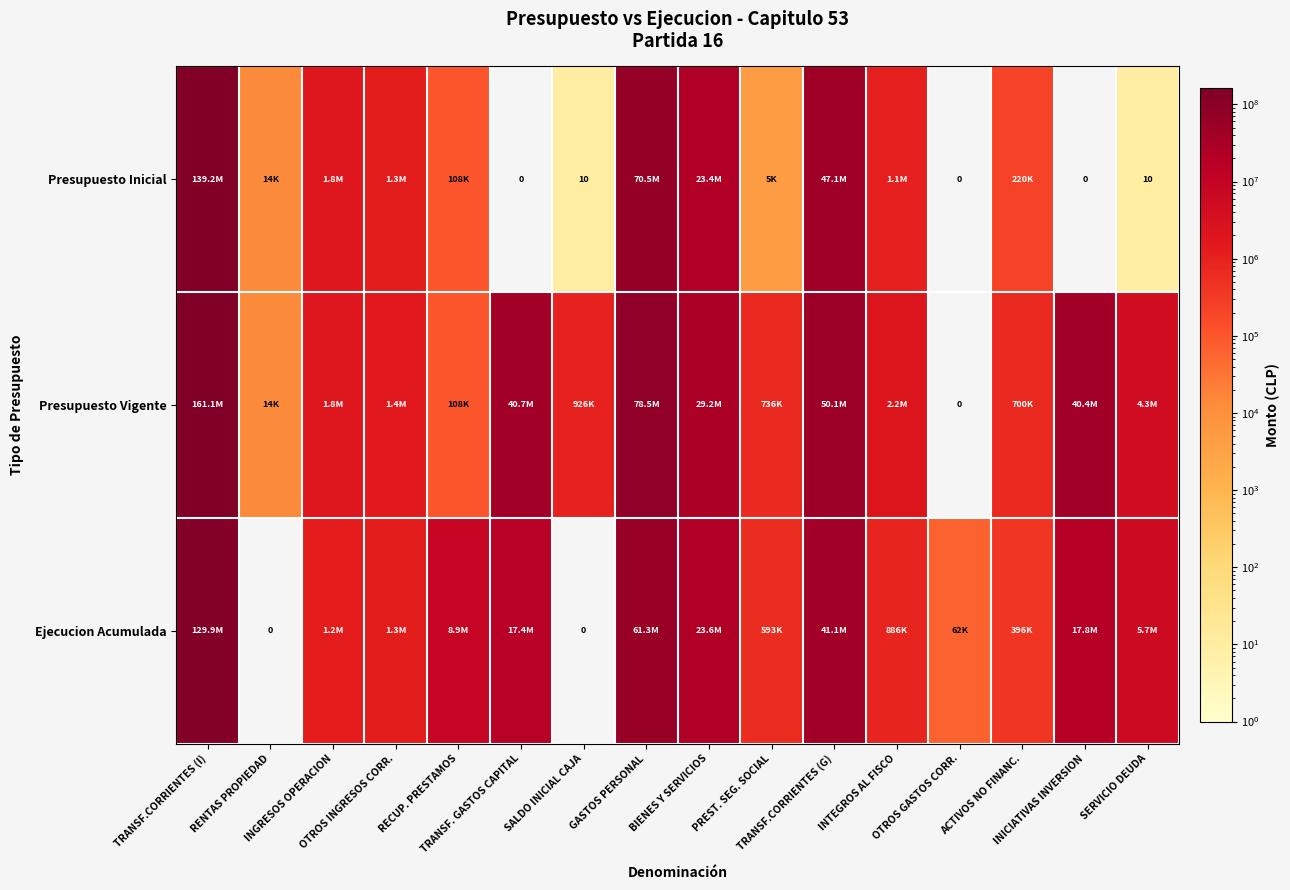

The value of Ejecucion Acumulada at BIENES Y SERVICIOS is 23554861. True or false?

True